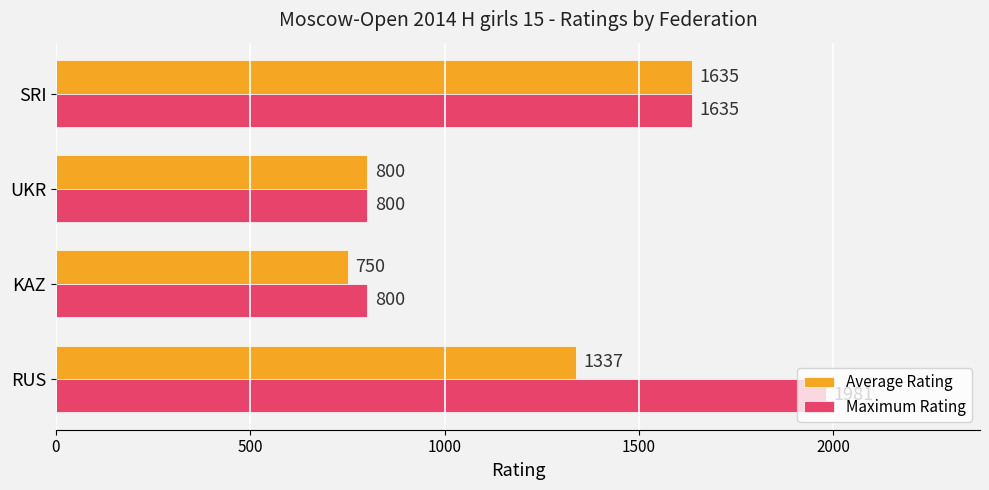

What is the sum of all Average Rating values?

4522